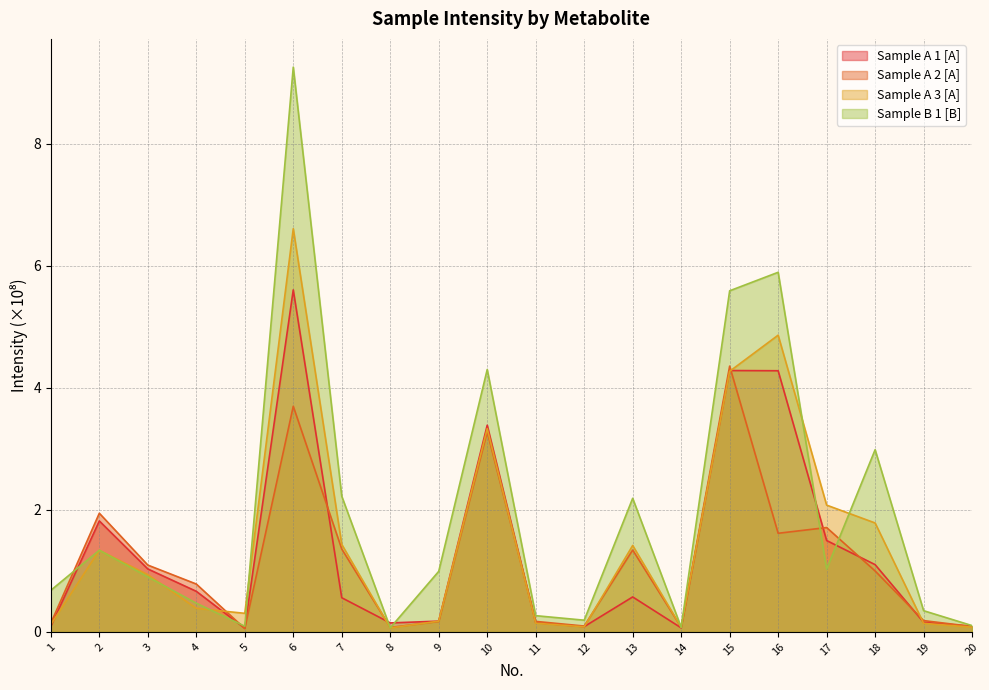

At 18, list the series in order from smallest to largest.

Sample A 2 [A], Sample A 1 [A], Sample A 3 [A], Sample B 1 [B]